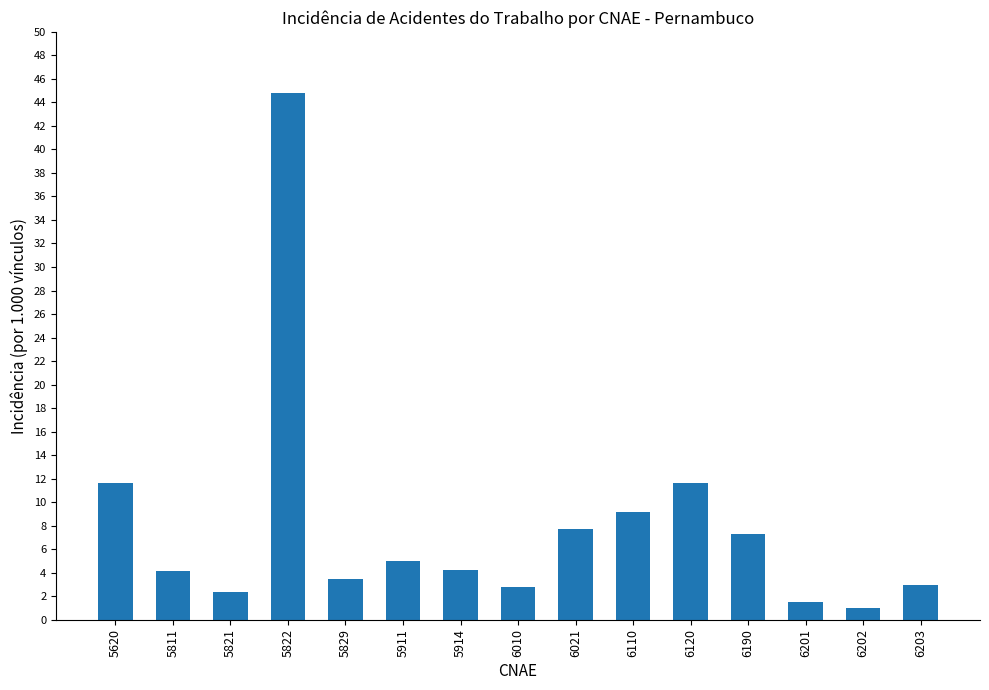

Which has a higher value, 5811 or 5620?

5620